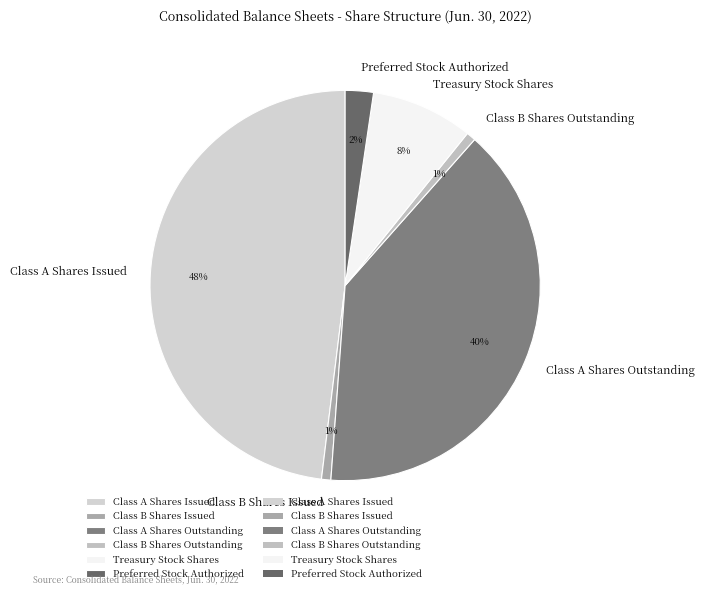

The Class A Shares Issued slice represents 48% of the pie. True or false?

True